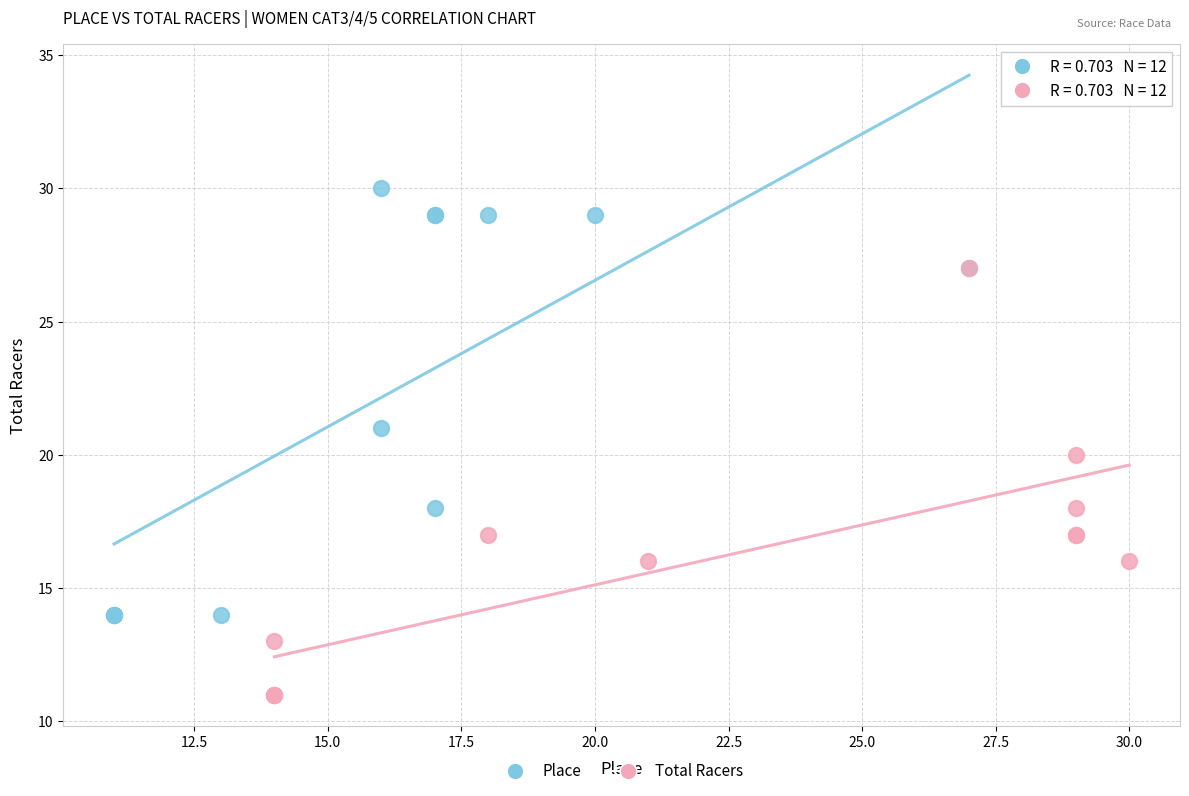

Which series reaches the minimum Y coordinate?

Total Racers